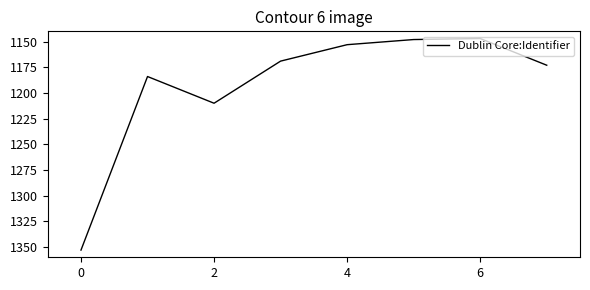

How many values are below 1173?

4